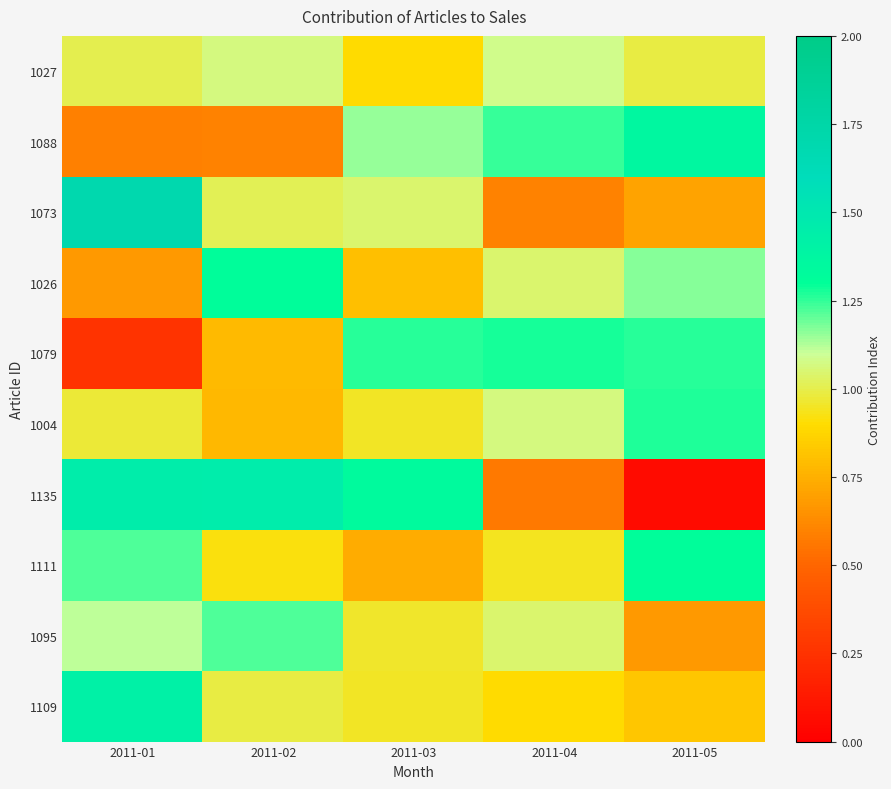

At 2011-05, list the series in order from largest to smallest.

1088, 1111, 1004, 1079, 1026, 1027, 1109, 1073, 1095, 1135